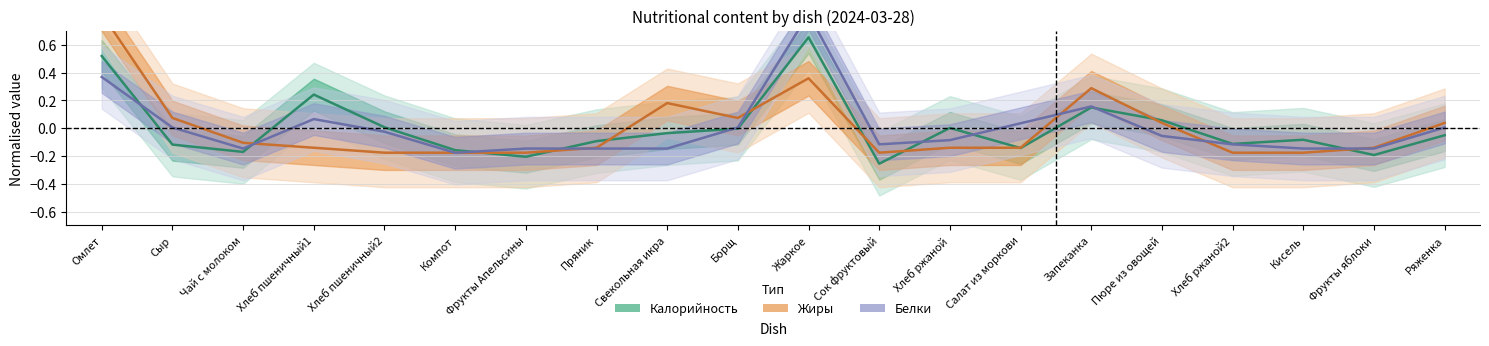

Is it true that Белки equals -0.3 at Фрукты Апельсины?

False